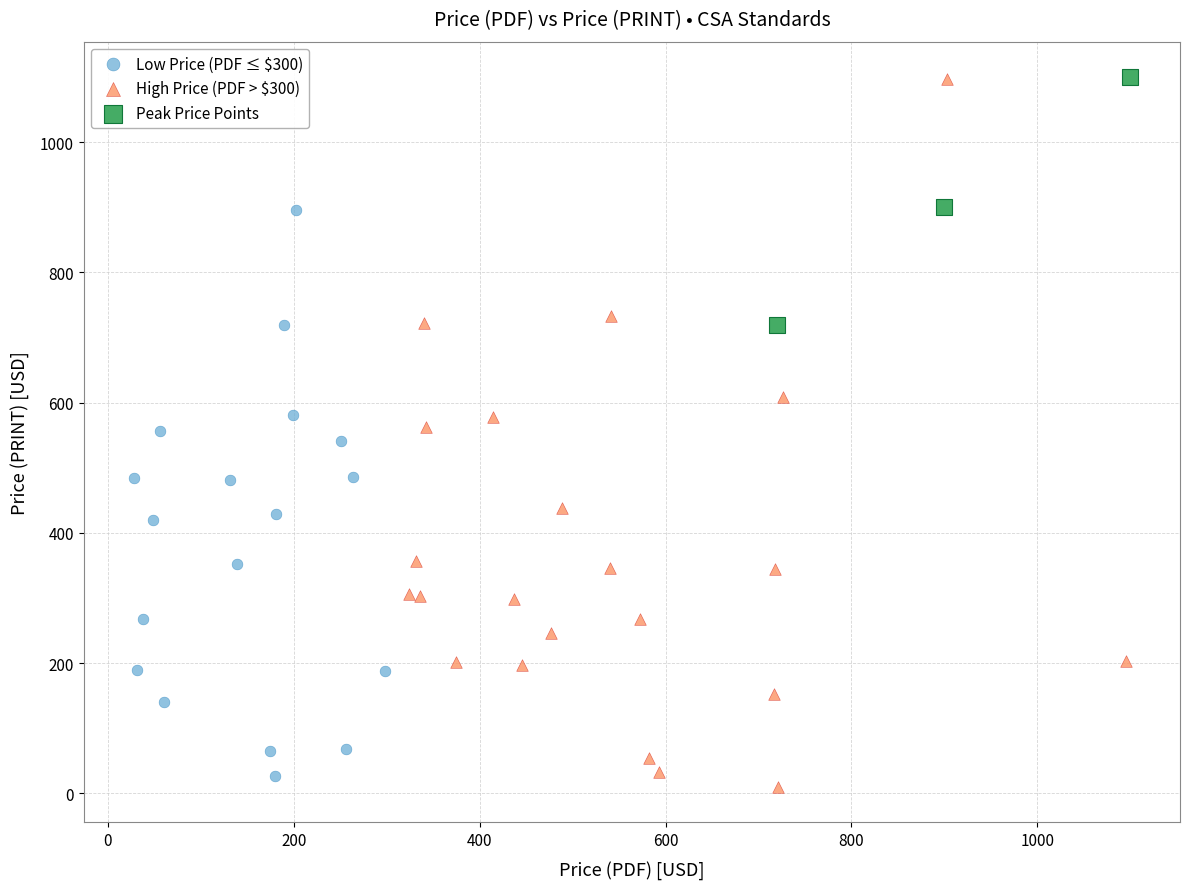

Which series has the widest spread of Y values?

High Price (PDF > $300)